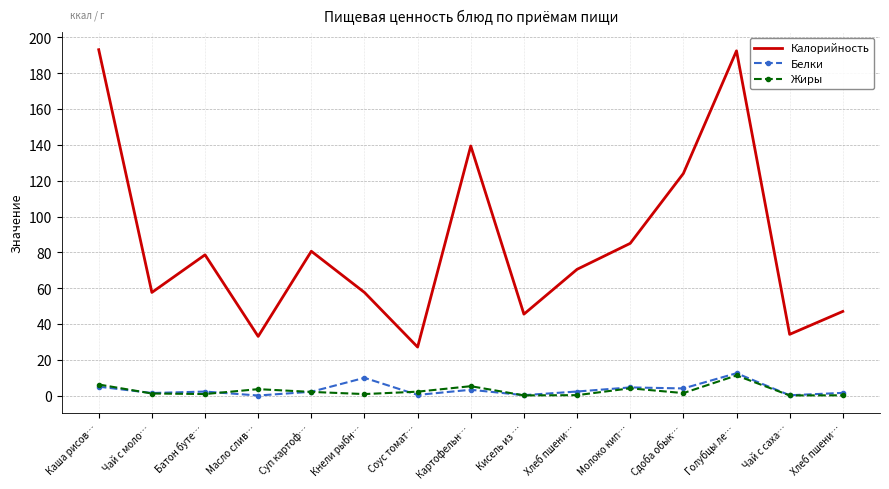

Is it true that Калорийность equals 47.0 at Хлеб пшени…?

True